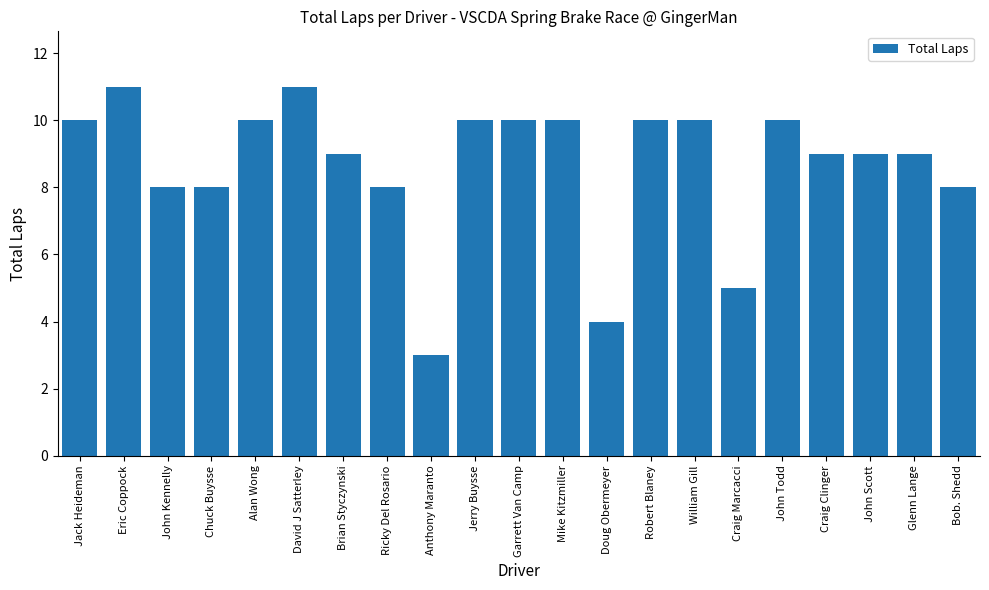

Count the number of data series in this chart.

1